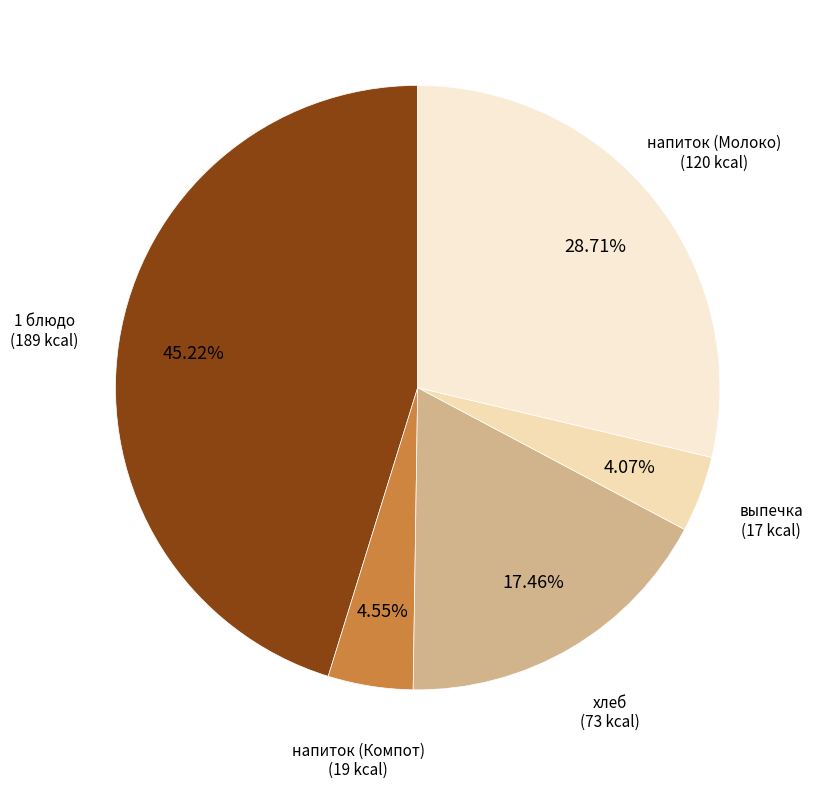

Is хлеб the majority of the pie?

No